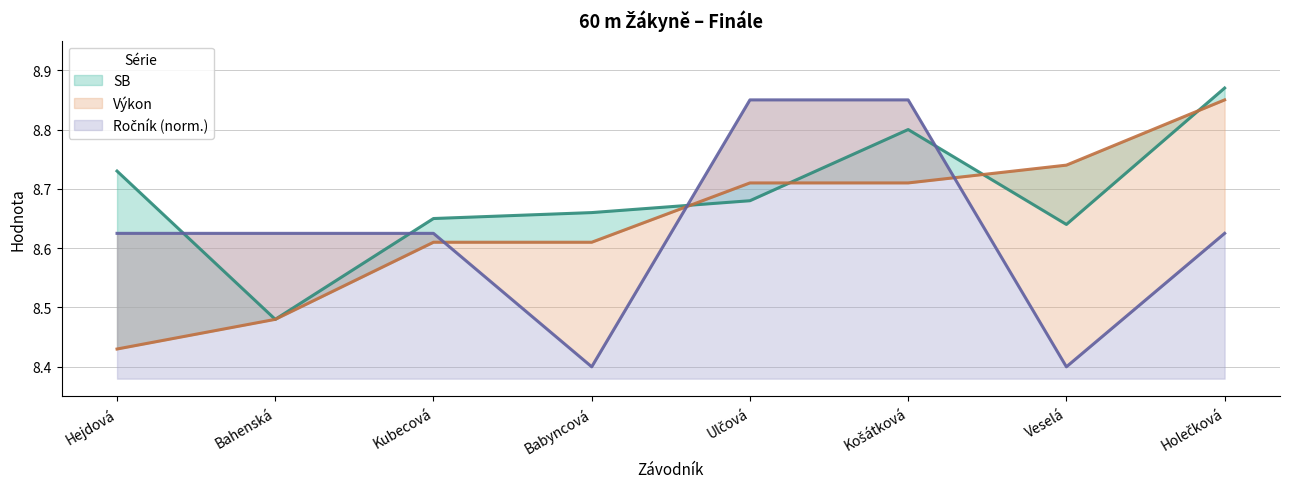

Where do SB and Výkon first cross each other?

Babyncová and Ulčová